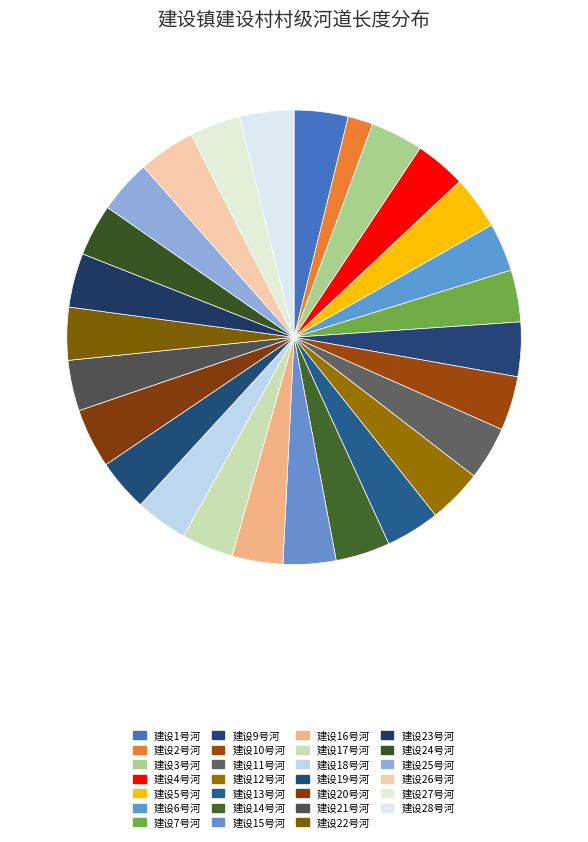

Which slice is the smallest?

建设2号河